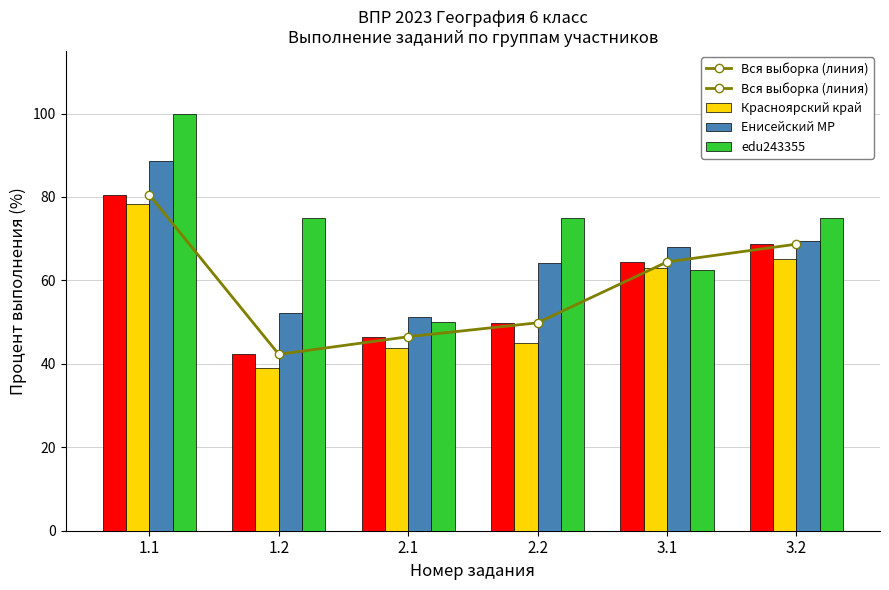

Between 2.1 and 1.2, which is larger?

2.1